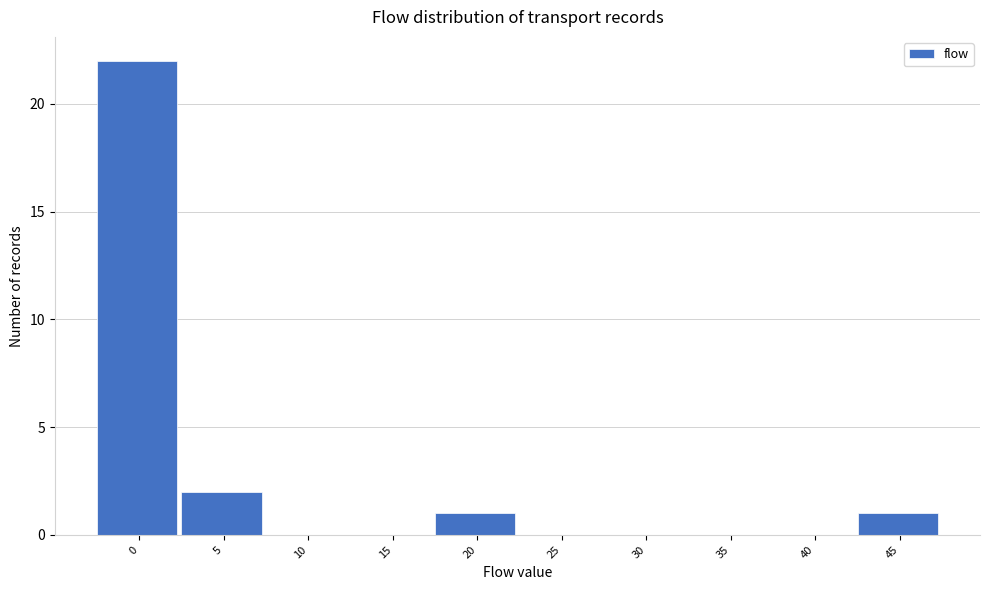

Reading right to left, transcribe all the data shown in this chart.

45=1	40=0	35=0	30=0	25=0	20=1	15=0	10=0	5=2	0=22